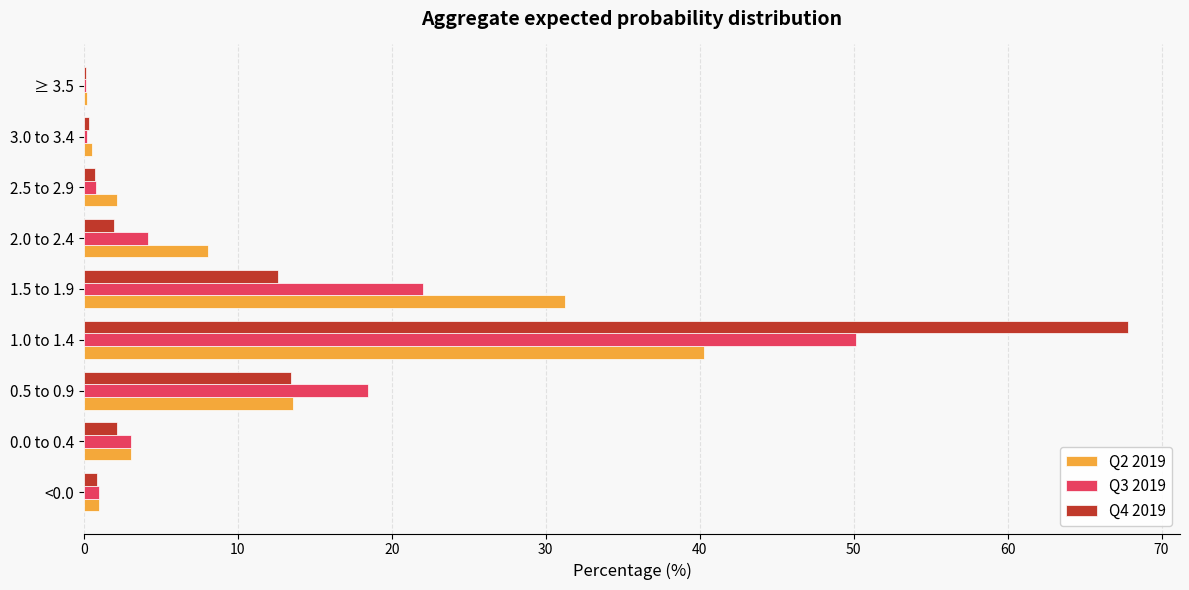

What is the sum of all Q2 2019 values?

100.0